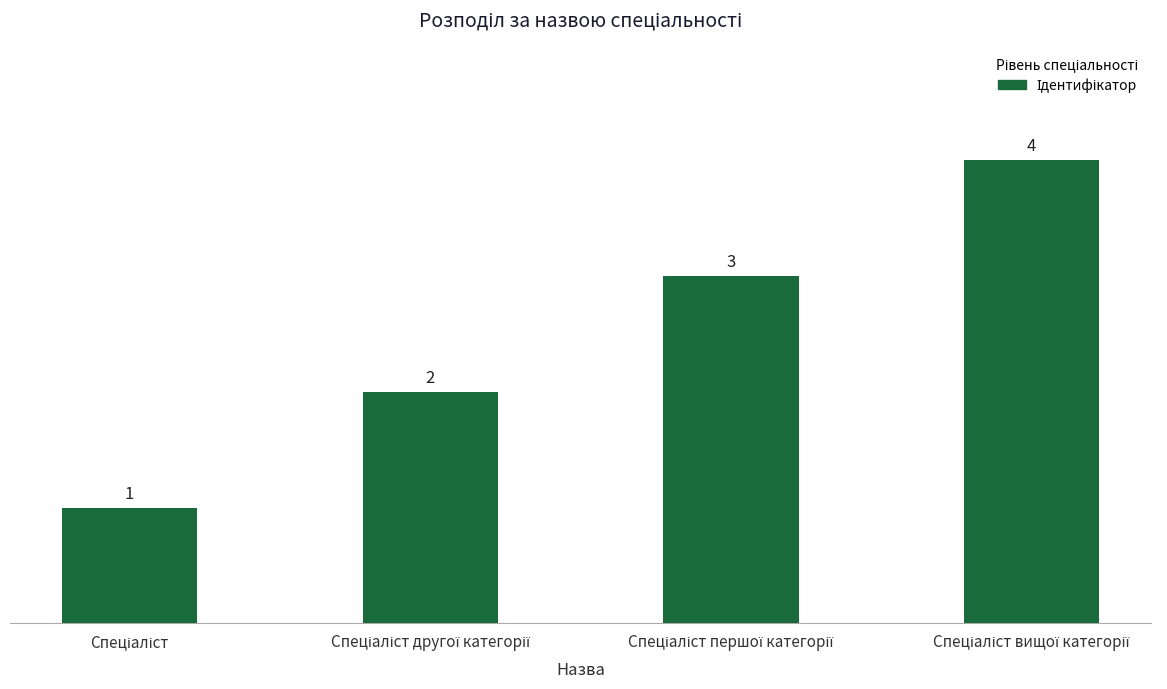

What is the sum of all values?

10